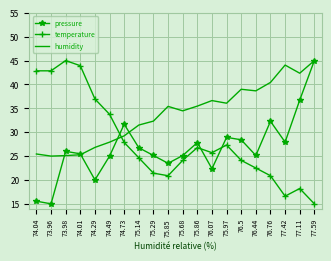

What is the difference between the maximum and minimum values in the humidity series?

20.0